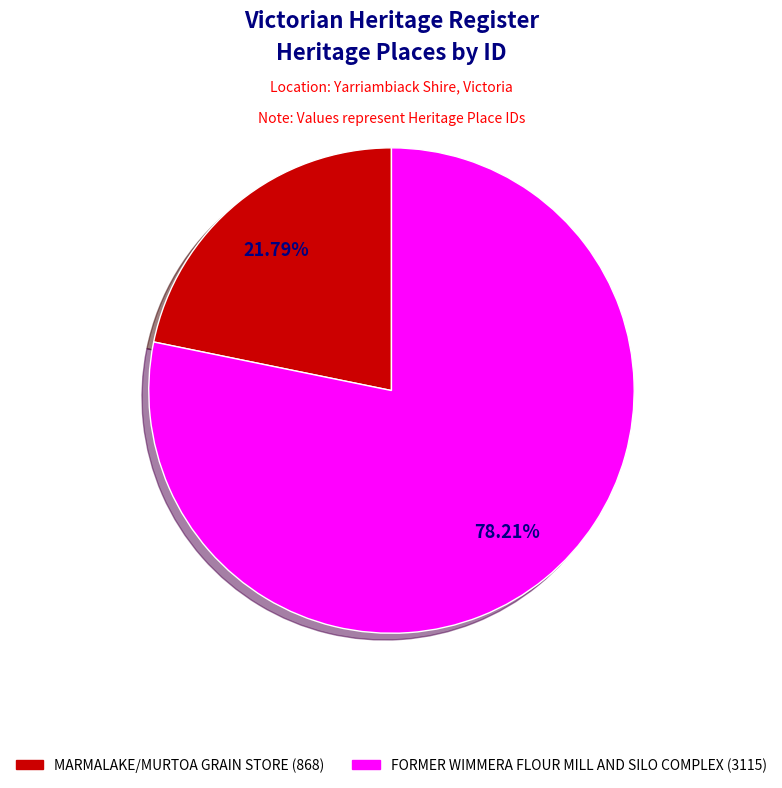

To the nearest percent, what portion does MARMALAKE/MURTOA GRAIN STORE represent?

22%